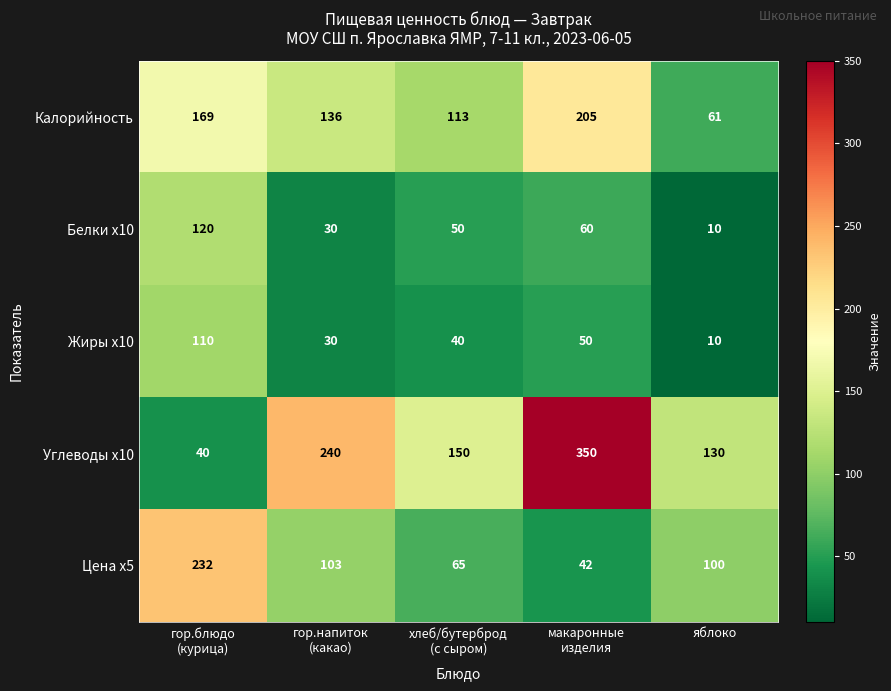

Which series has the largest total across all categories?

Углеводы x10